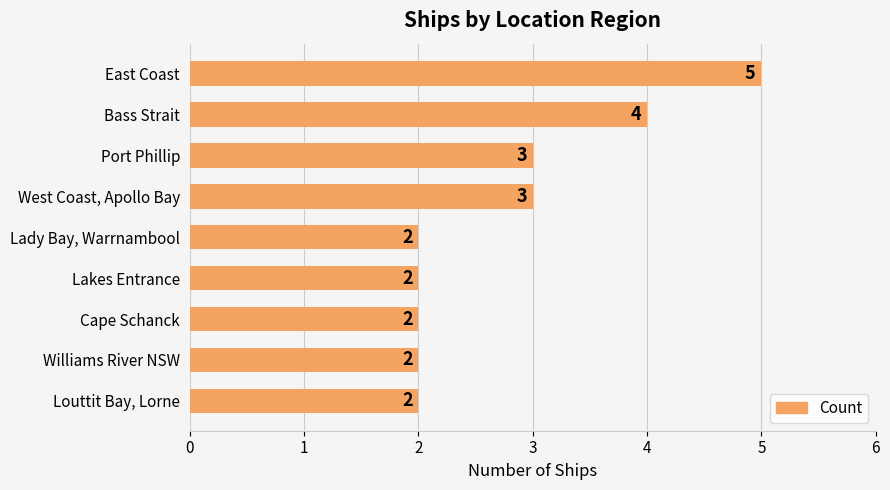

Reading bottom to top, extract all data points from this chart.

2	2	2	2	2	3	3	4	5